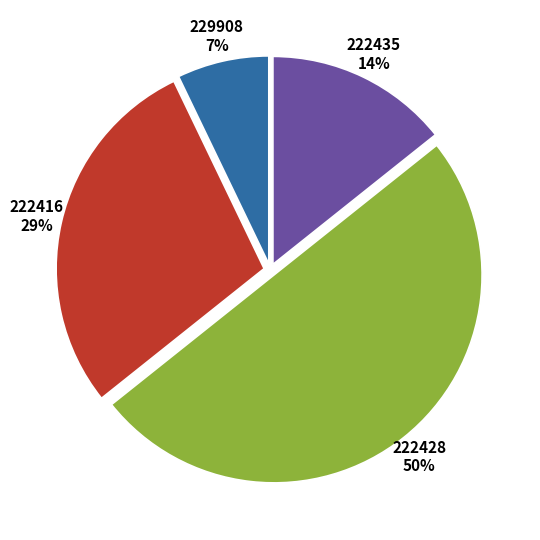

The 222428 slice represents 37% of the pie. True or false?

False